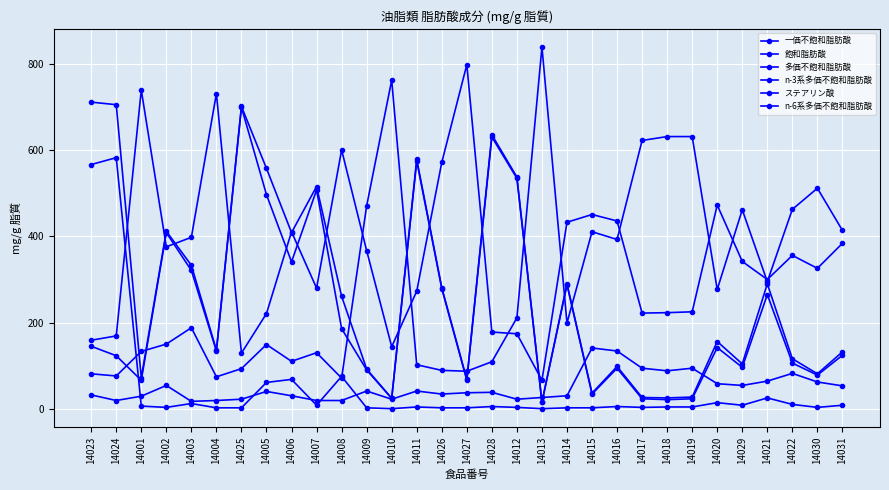

Which category has the highest value in the ステアリン酸 series?

14015